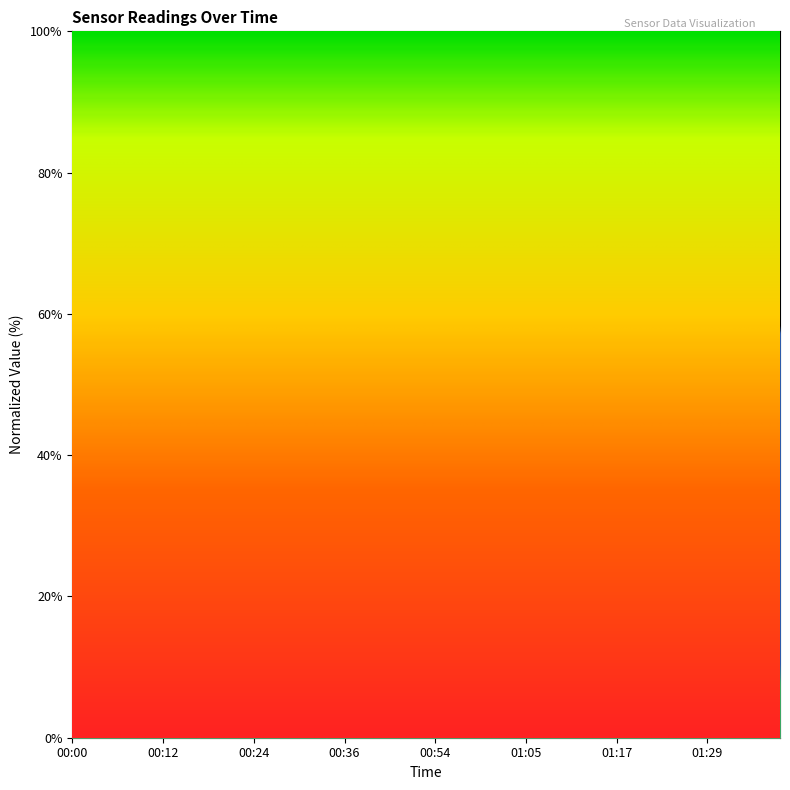

Does the chart display data point markers on the line(s)?

No